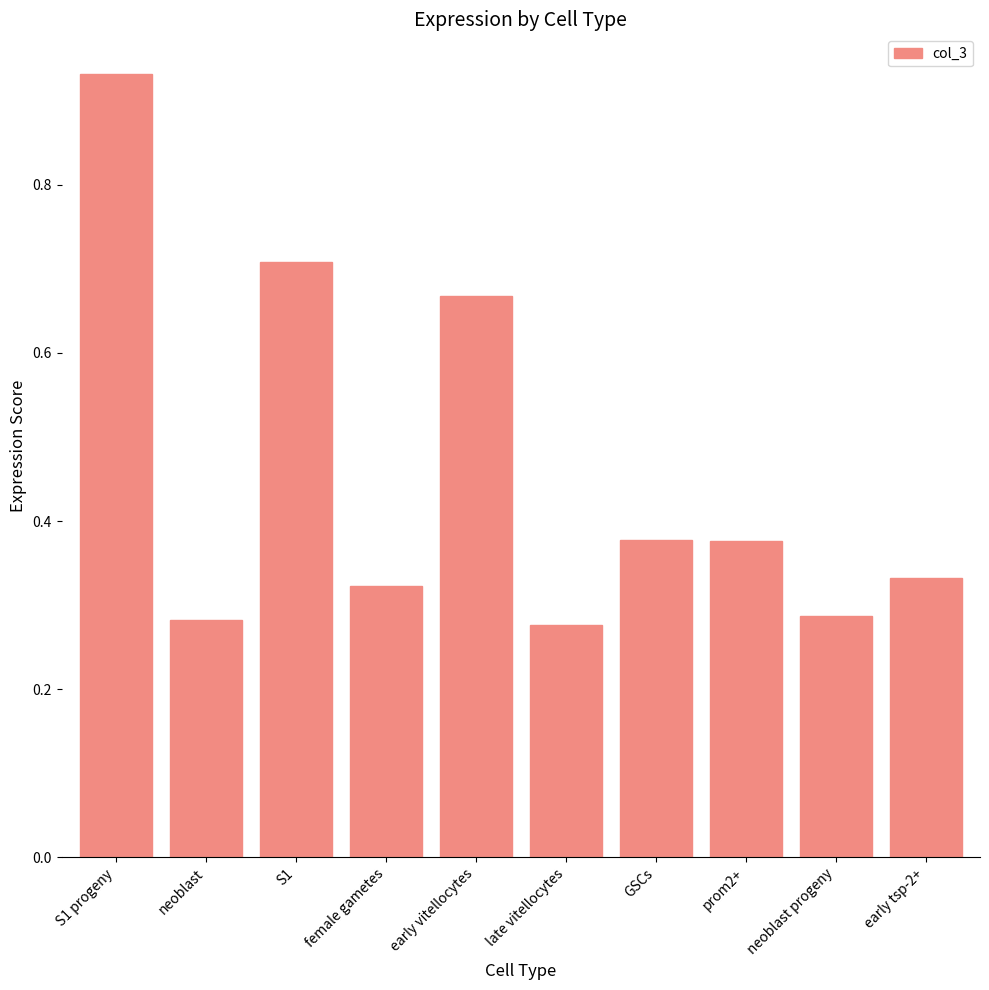

What is the change in value from S1 progeny to neoblast?

-0.6